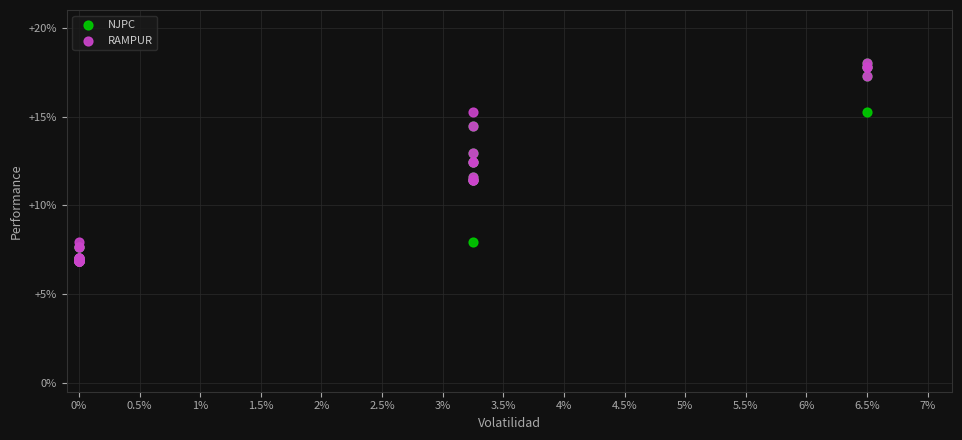

What are all the series names shown in the legend?

NJPC, RAMPUR